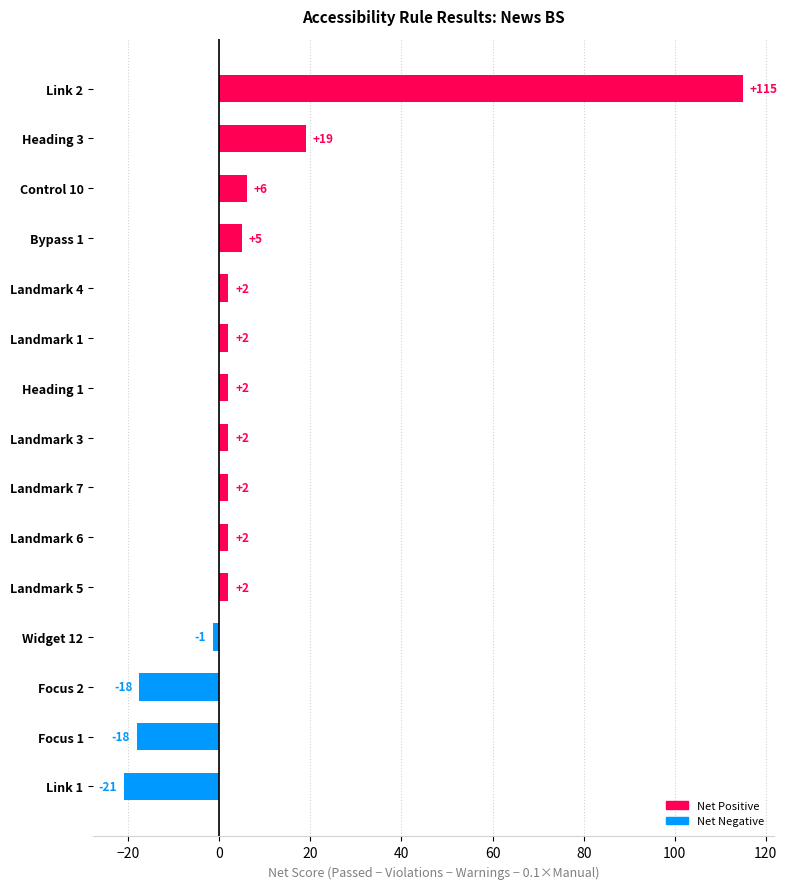

The chart shows a value of -18.1 at Focus 1. True or false?

True